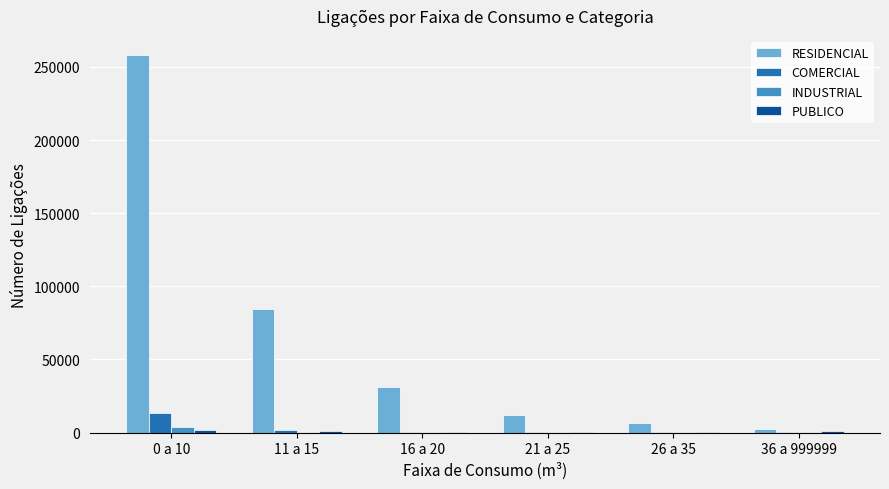

Which series has the largest total across all categories?

RESIDENCIAL